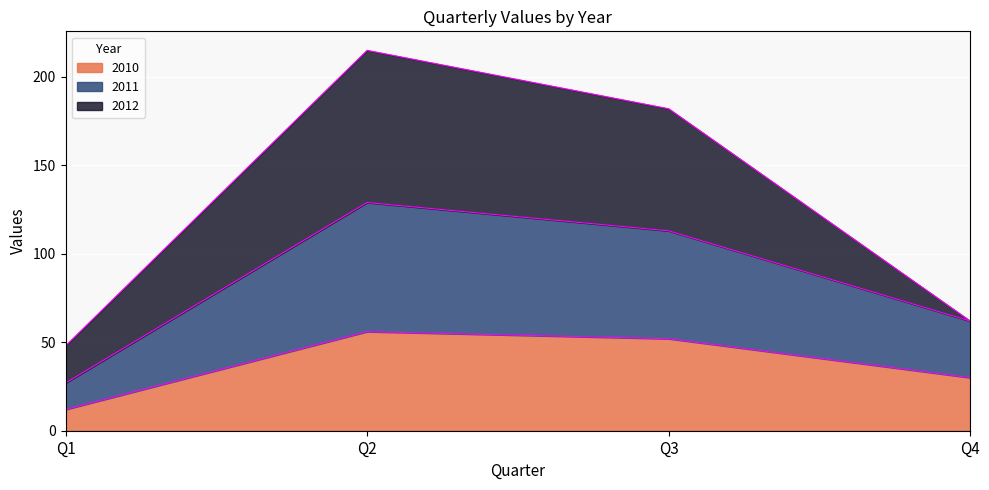

At which category does 2011 reach its first local peak?

Q2